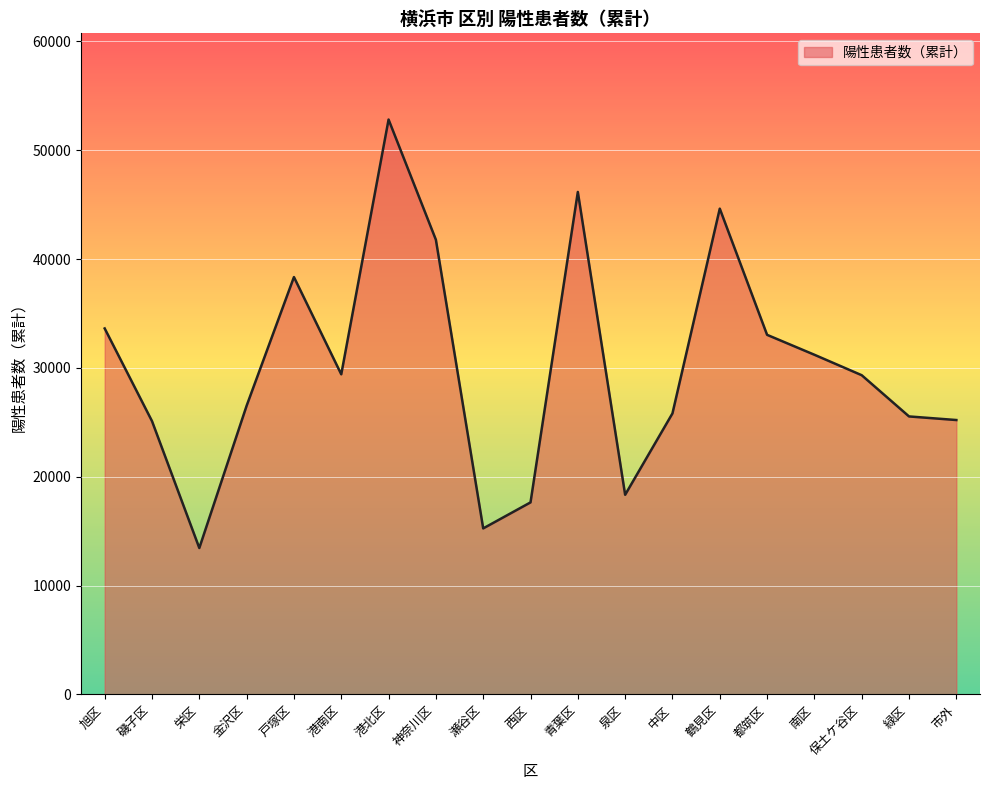

What is the change in value from 泉区 to 保土ケ谷区?

+10989